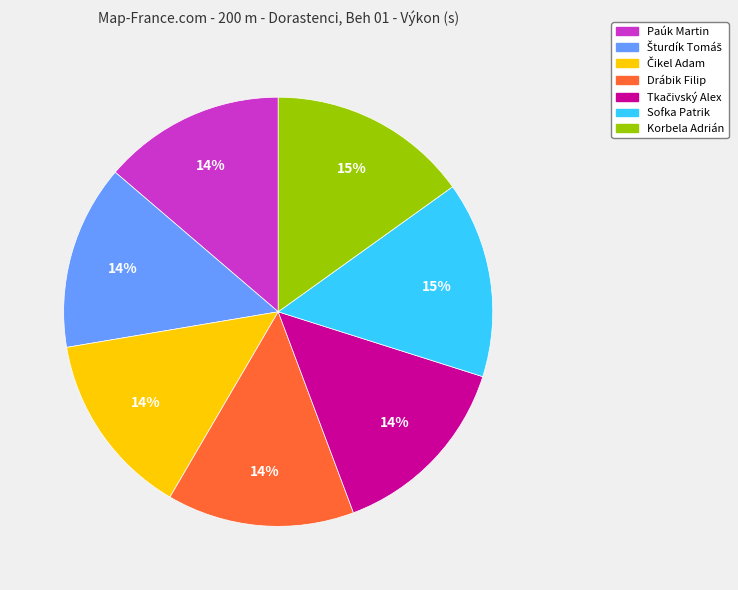

To the nearest percent, what percentage of the pie is Sofka Patrik?

15%